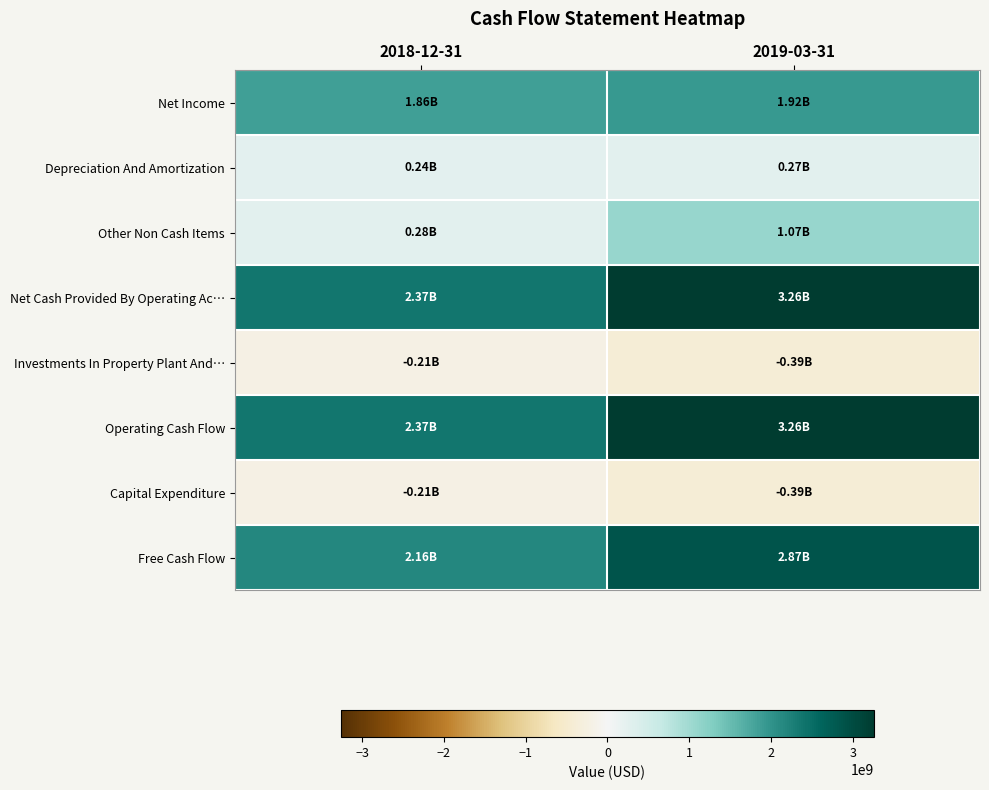

At which category is the sum across all series the highest?

2019-03-31